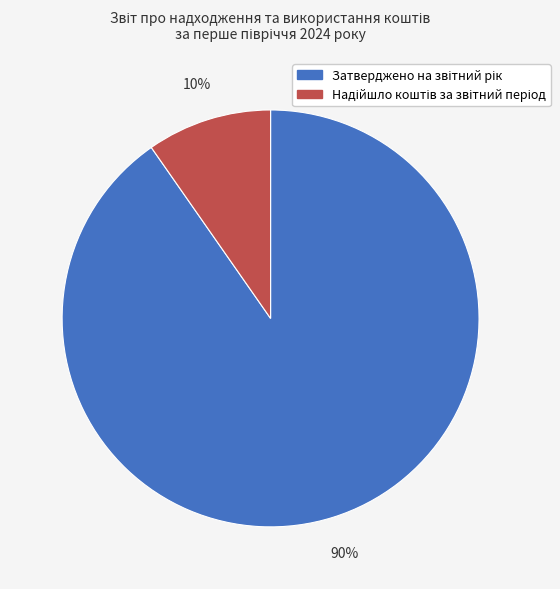

Is there a majority slice in this chart?

Yes